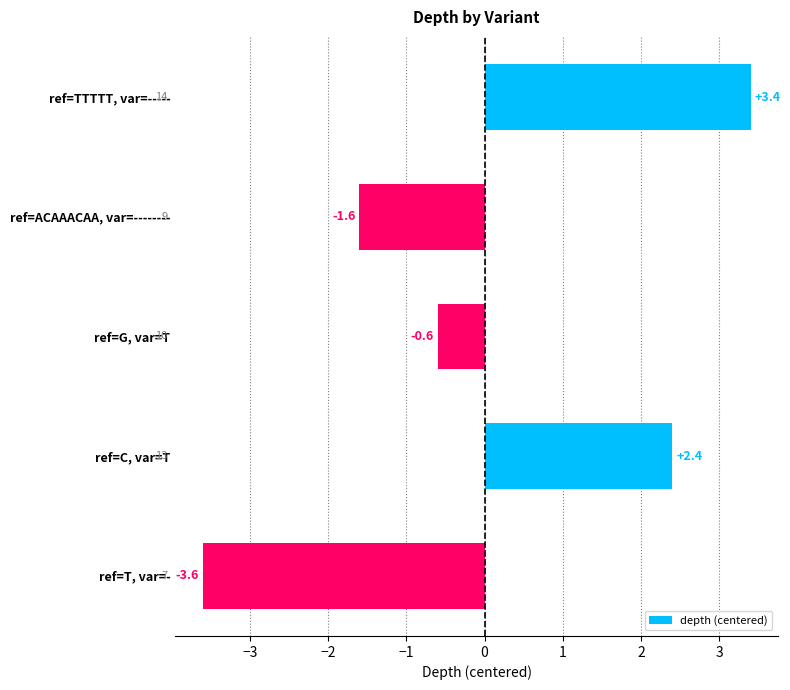

How many negative values are there?

3